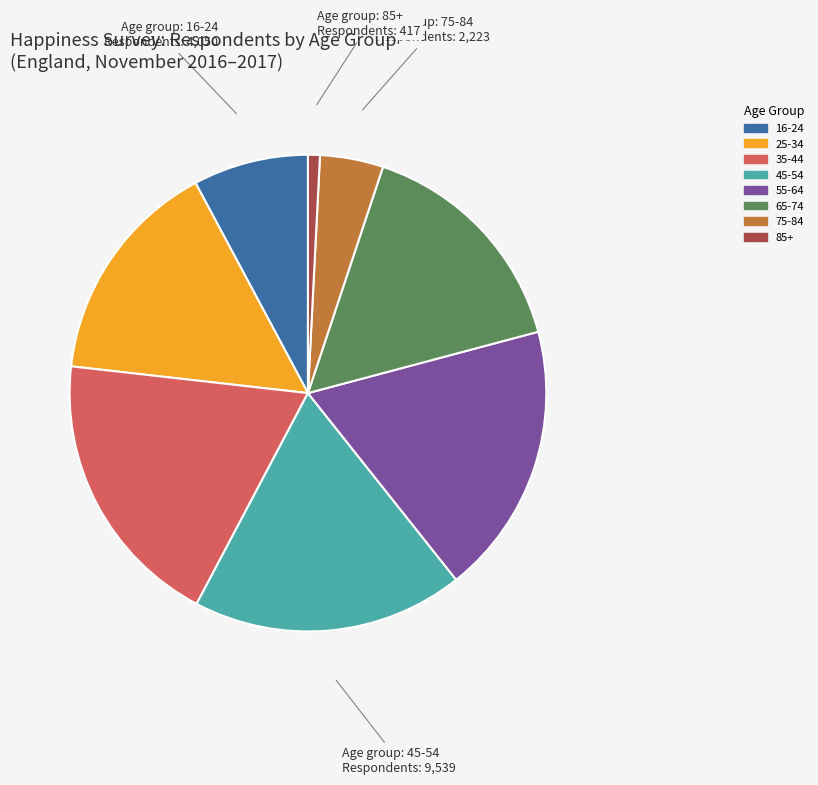

Is there any slice that represents more than half of the pie?

No